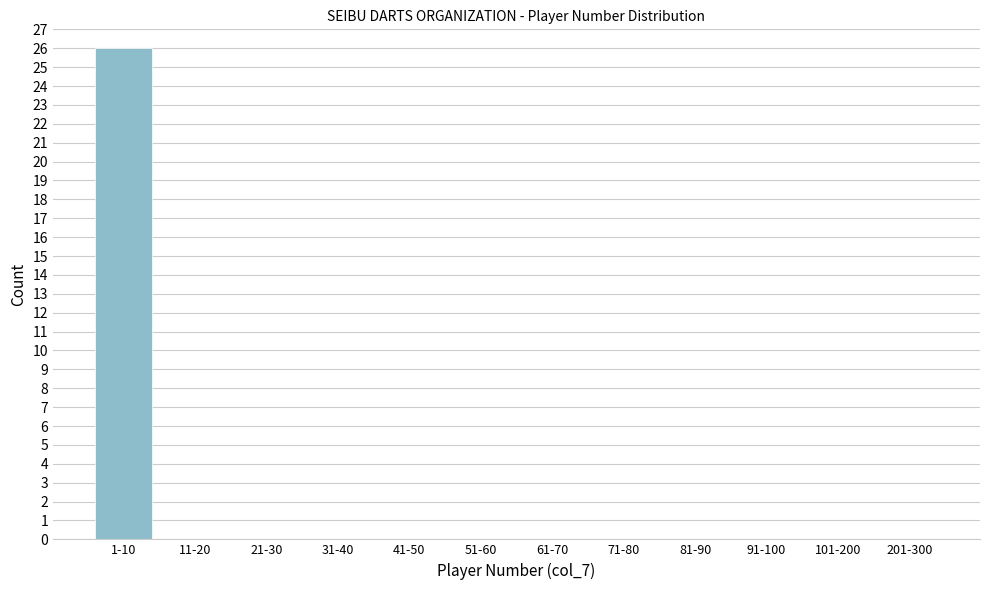

Reading left to right, transcribe all the data shown in this chart.

1-10=26	11-20=0	21-30=0	31-40=0	41-50=0	51-60=0	61-70=0	71-80=0	81-90=0	91-100=0	101-200=0	201-300=0